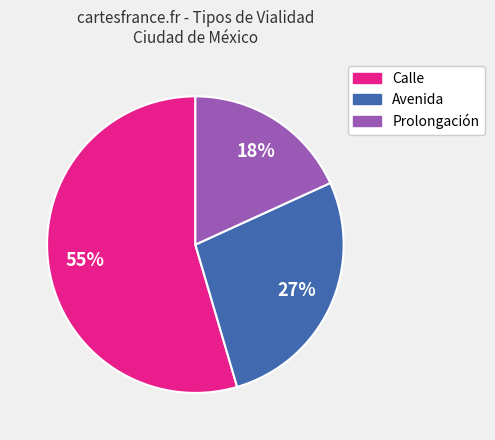

True or false: Avenida accounts for 40% of the total.

False